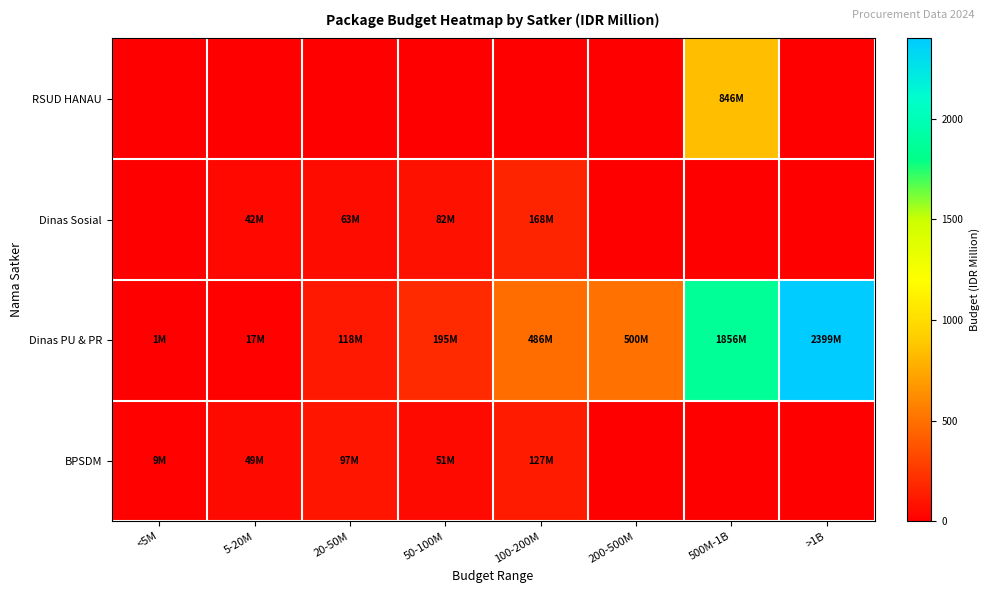

List the series in order of their peak value, highest first.

Dinas PU & PR, RSUD HANAU, Dinas Sosial, BPSDM